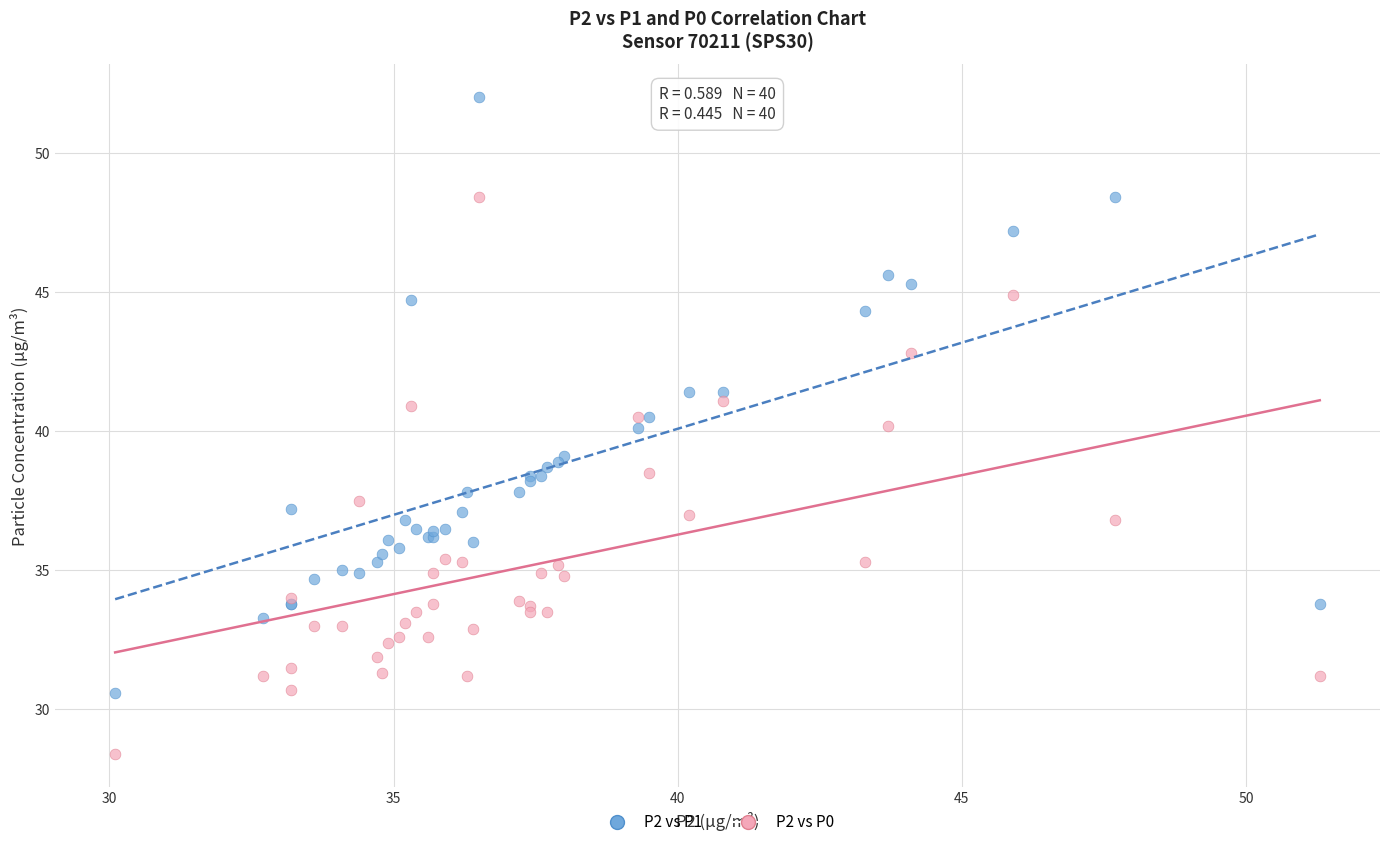

Which series has the widest spread of Y values?

P2 vs P1